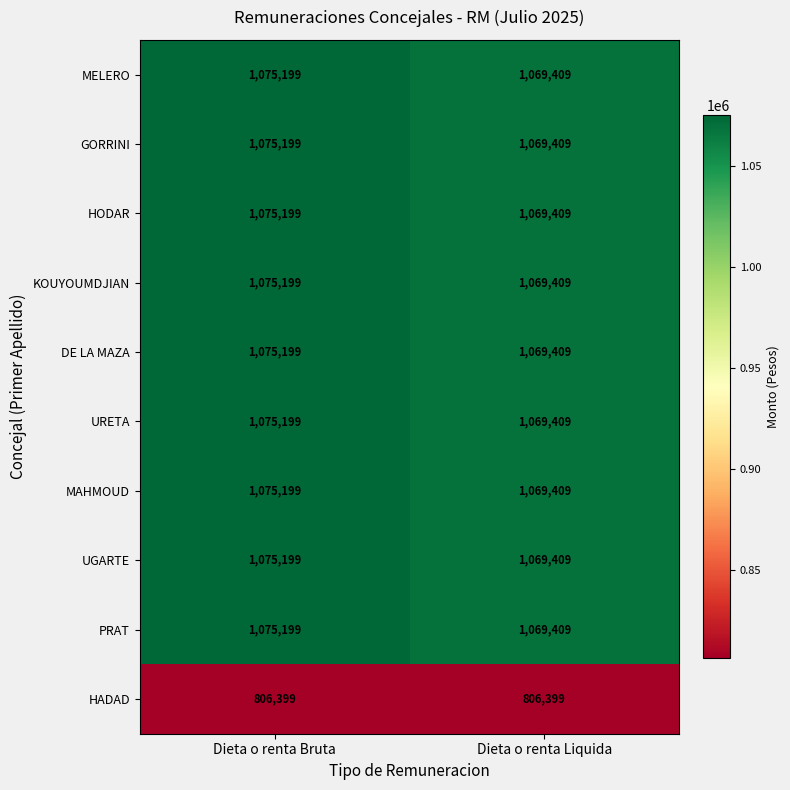

Reading left to right, extract all data points from this chart.

MELERO: Dieta o renta Bruta=1075199	Dieta o renta Liquida=1069409
GORRINI: Dieta o renta Bruta=1075199	Dieta o renta Liquida=1069409
HODAR: Dieta o renta Bruta=1075199	Dieta o renta Liquida=1069409
KOUYOUMDJIAN: Dieta o renta Bruta=1075199	Dieta o renta Liquida=1069409
DE LA MAZA: Dieta o renta Bruta=1075199	Dieta o renta Liquida=1069409
URETA: Dieta o renta Bruta=1075199	Dieta o renta Liquida=1069409
MAHMOUD: Dieta o renta Bruta=1075199	Dieta o renta Liquida=1069409
UGARTE: Dieta o renta Bruta=1075199	Dieta o renta Liquida=1069409
PRAT: Dieta o renta Bruta=1075199	Dieta o renta Liquida=1069409
HADAD: Dieta o renta Bruta=806399	Dieta o renta Liquida=806399